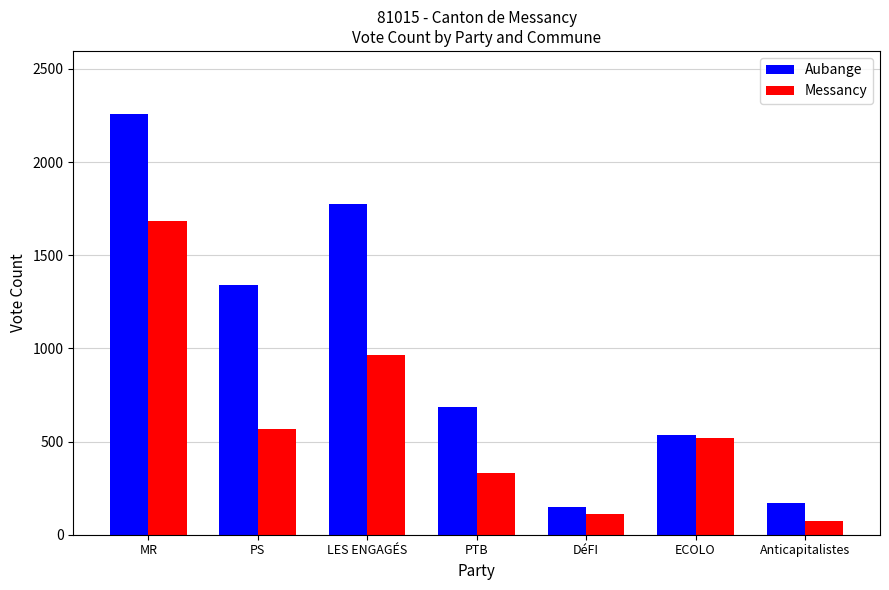

Where does the Aubange series first go above 686?

MR